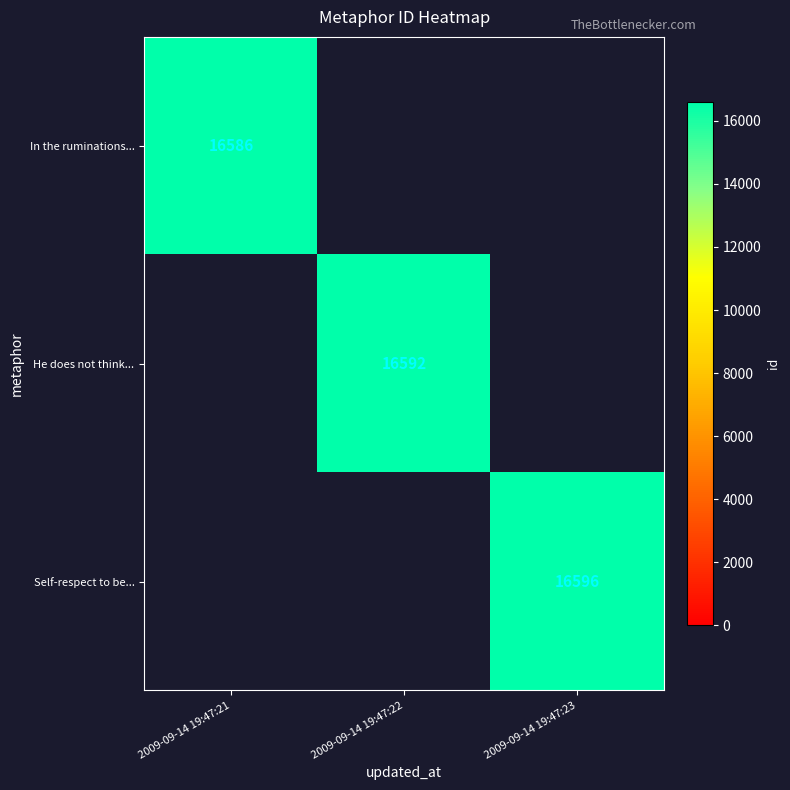

At which category is the sum across all series the highest?

2009-09-14 19:47:23